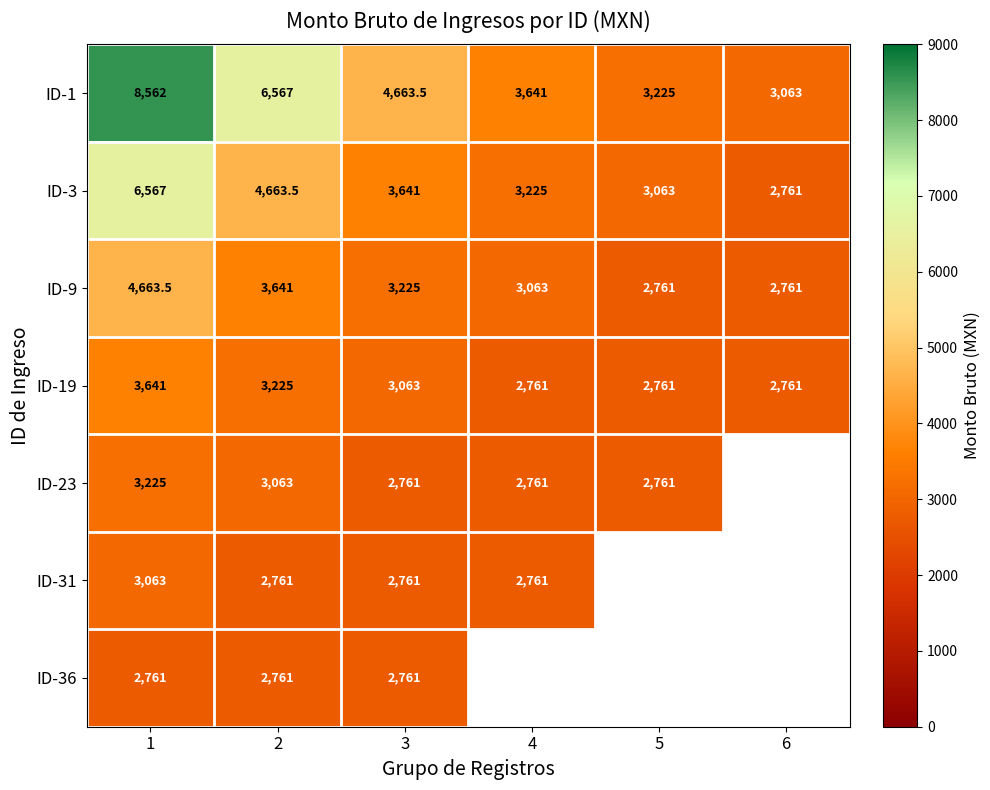

True or false: ID-31 has a value of 4689.1 at 2.

False